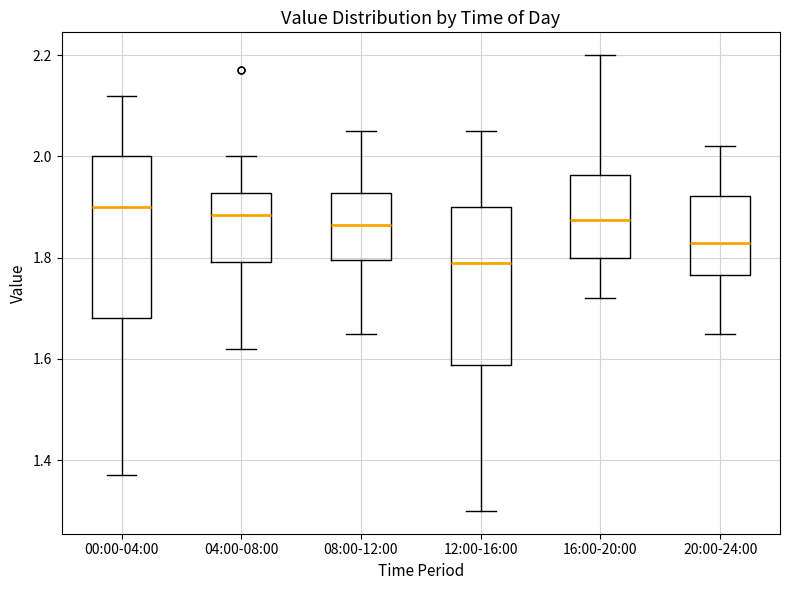

Where is the upper edge of the box for 08:00-12:00 on the y-axis? The values are not printed on the chart, so give them approximately, as read against the axis.

1.92